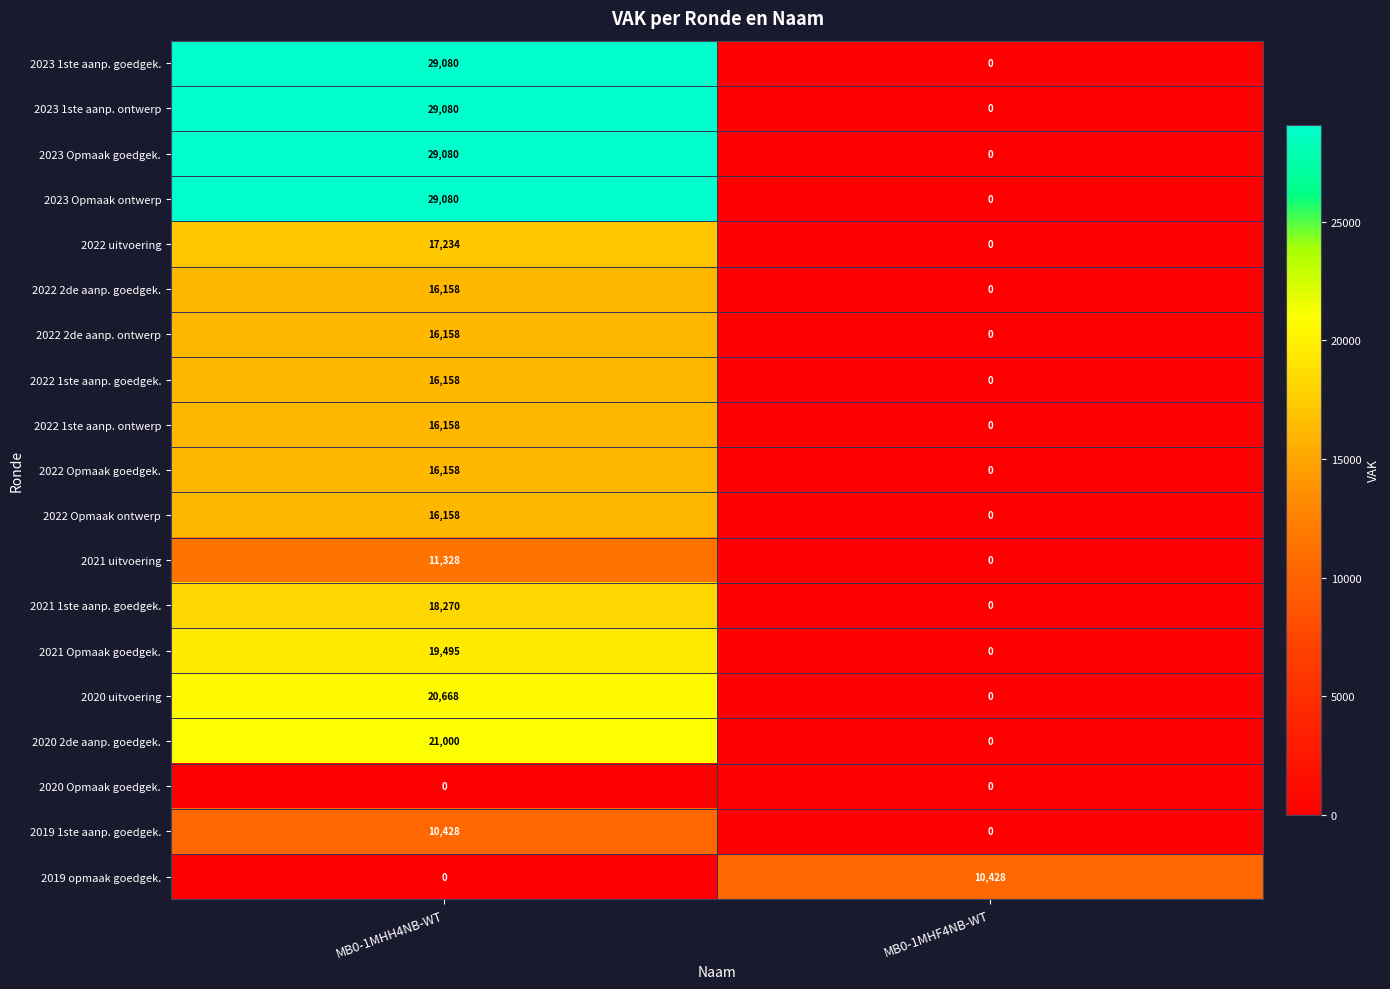

What is the average value of the 2022 2de aanp. goedgek. series?

8079